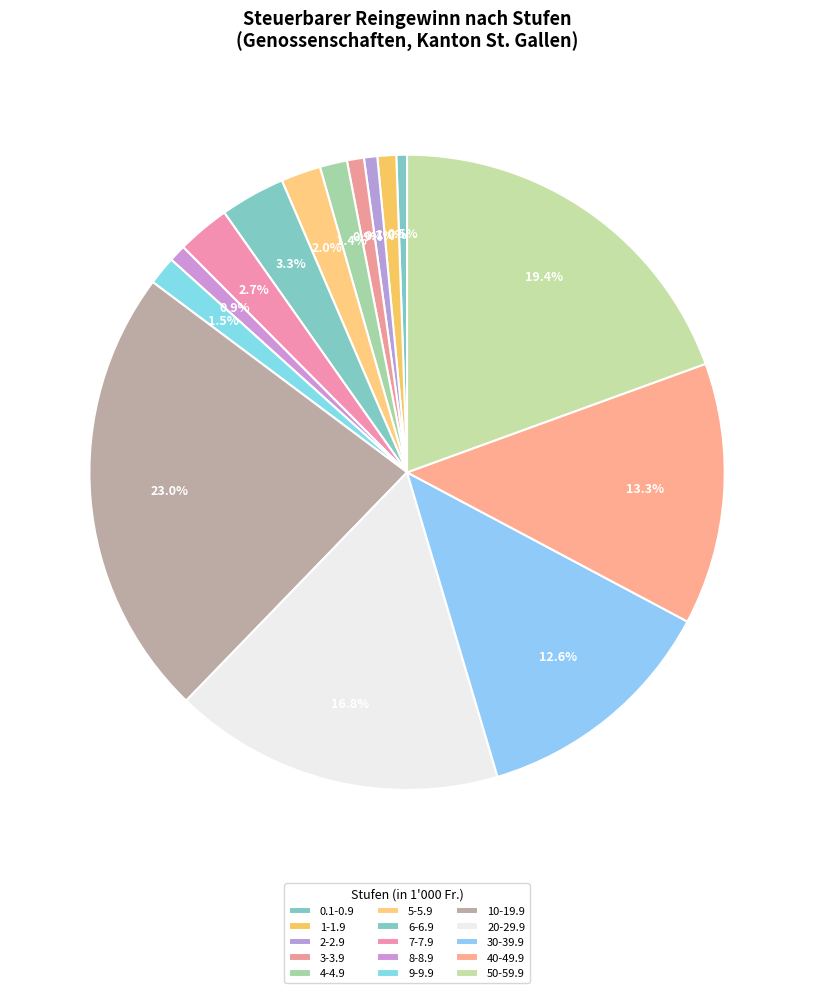

True or false: 5-5.9 accounts for 2% of the total.

True